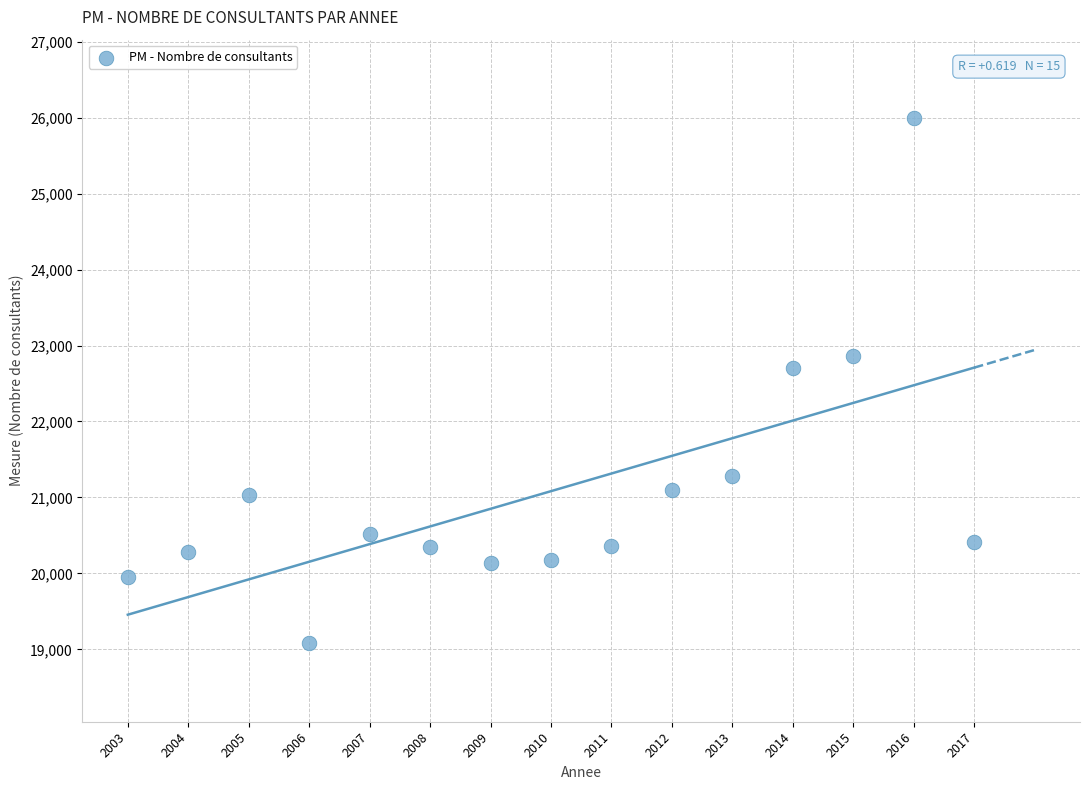

What Y value in the scatter plot is closest to 22537?

22705